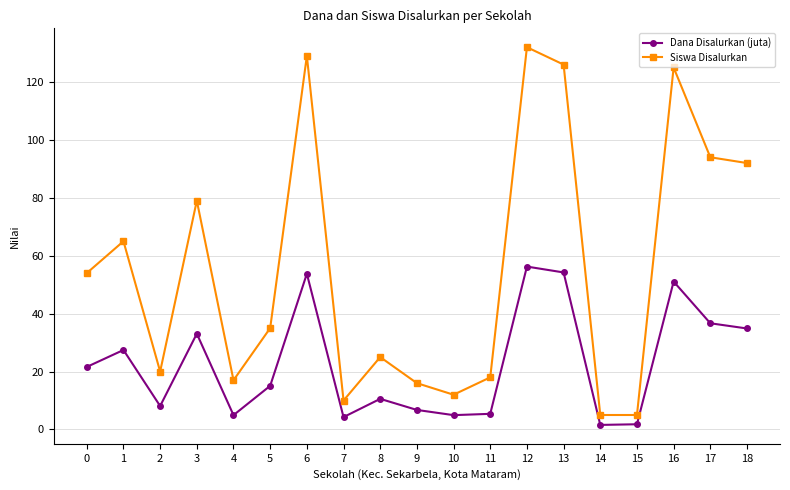

What are all the series names shown in the legend?

Dana Disalurkan (juta), Siswa Disalurkan